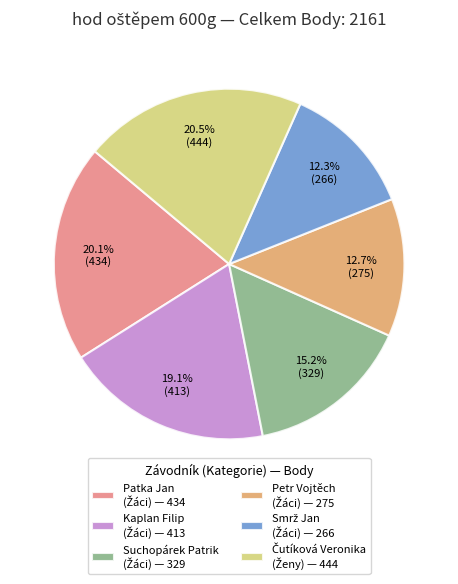

Is there a majority slice in this chart?

No